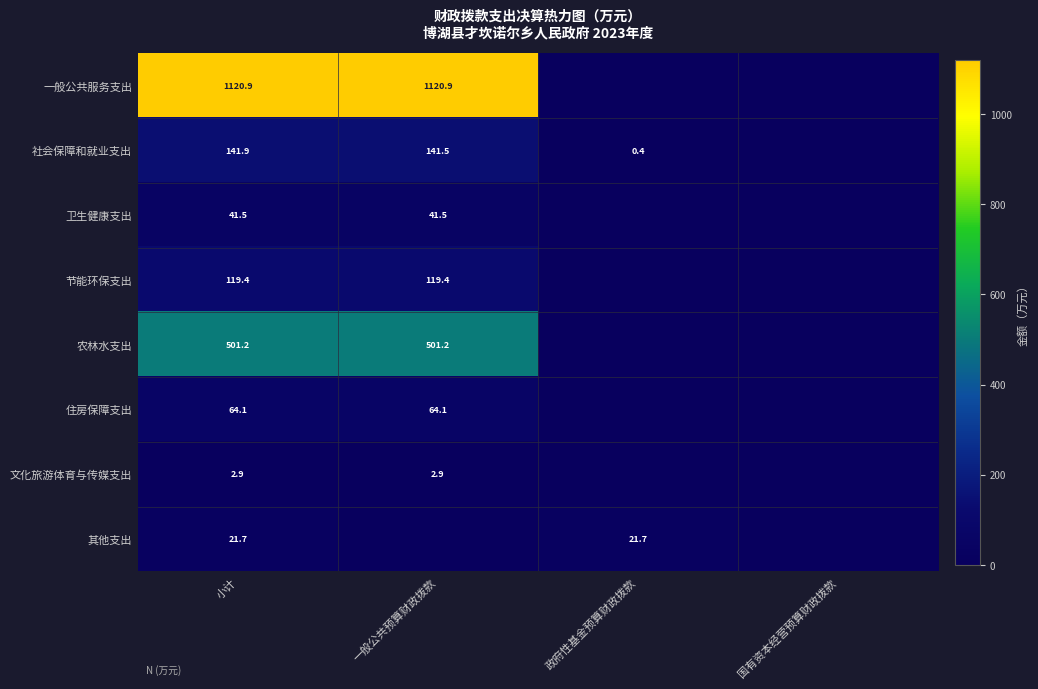

The value of 社会保障和就业支出 at 政府性基金预算财政拨款 is 0.4. True or false?

True